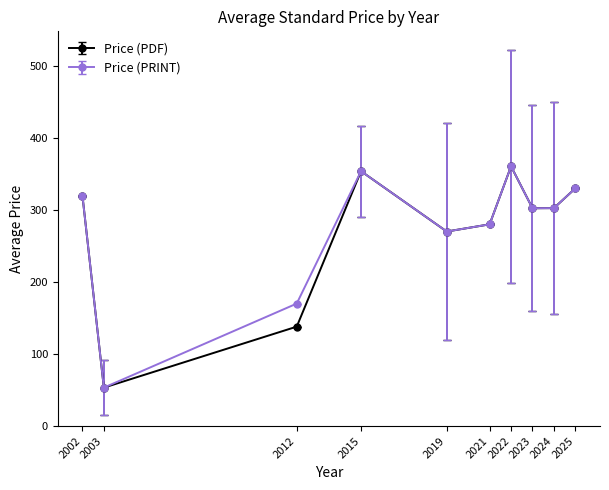

What is the total value across all series at 2025?

660.0